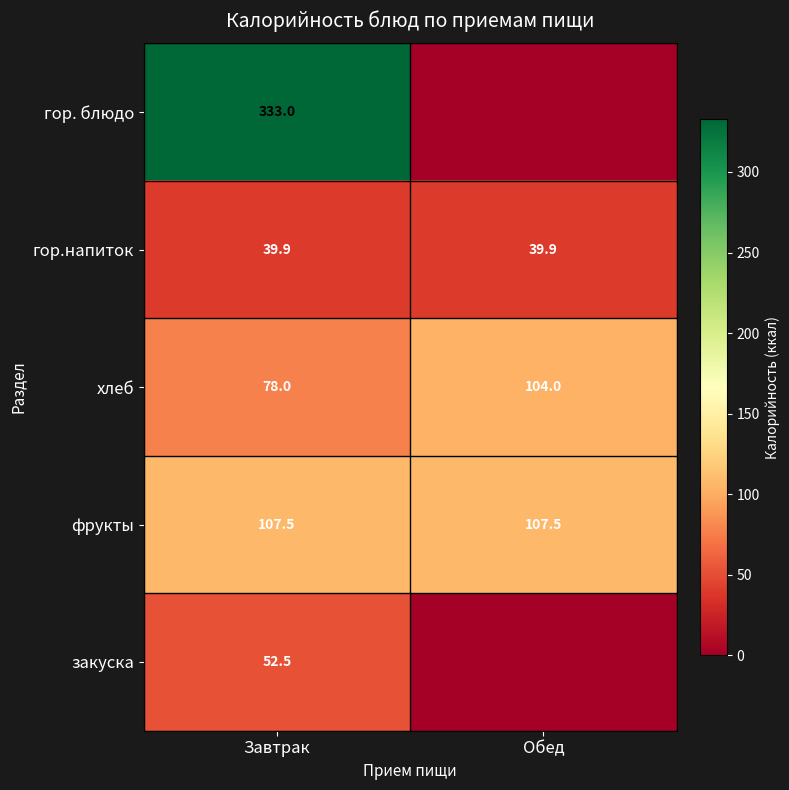

Read the хлеб value at Обед.

104.0